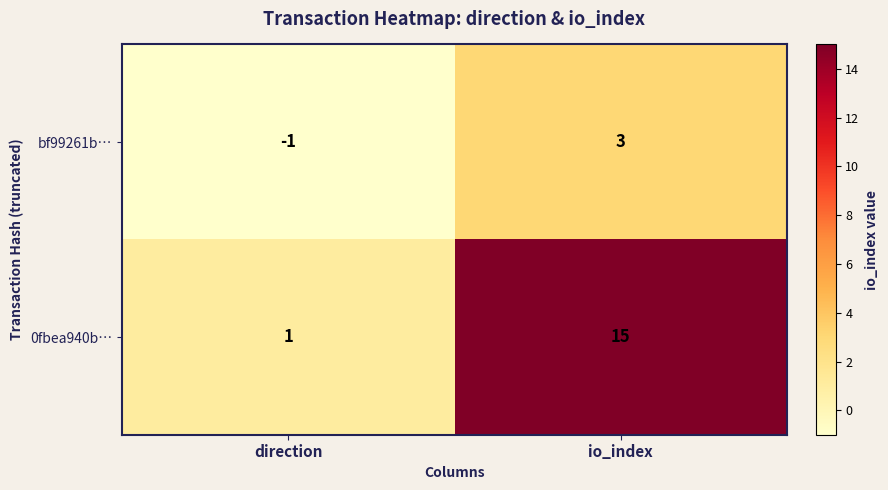

Which label corresponds to the smallest value in the chart?

direction